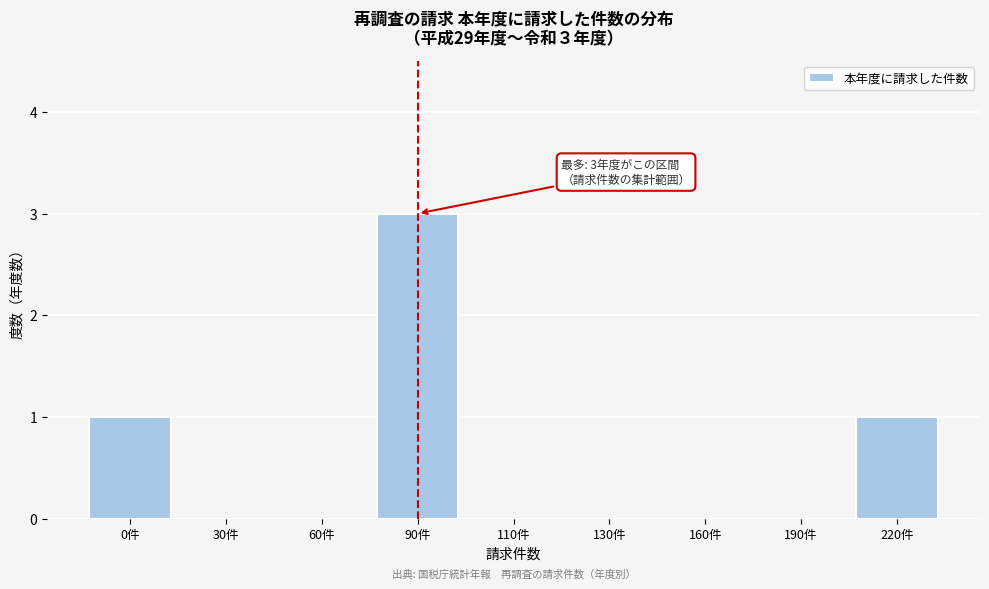

Reading left to right, list all the values displayed in this chart.

0件=1	30件=0	60件=0	90件=3	110件=0	130件=0	160件=0	190件=0	220件=1